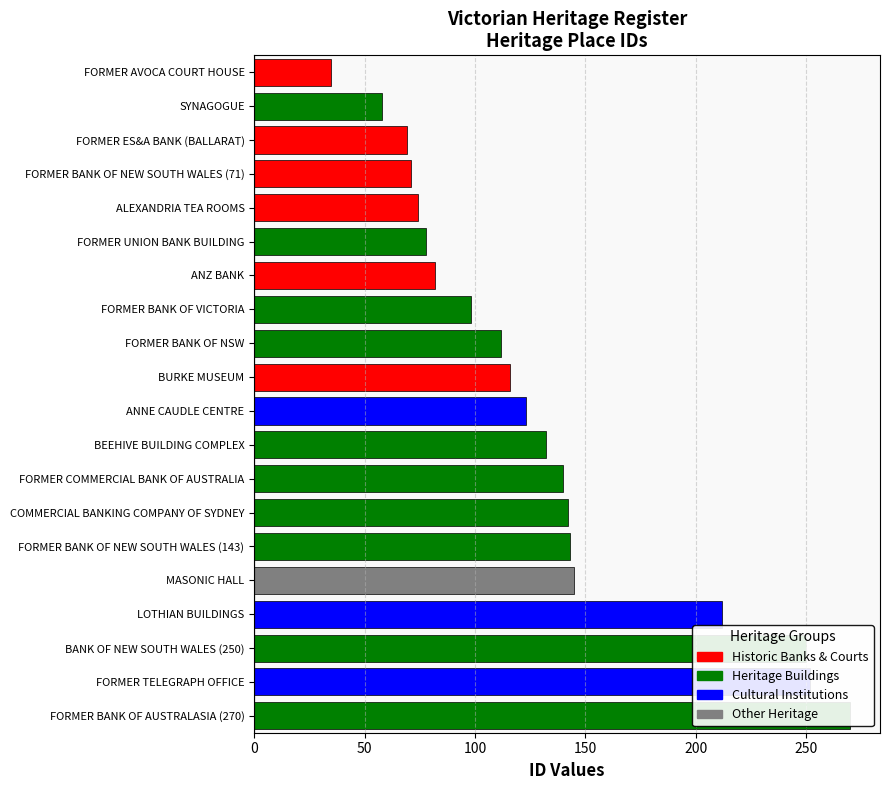

List the labels in order of value, largest first.

FORMER BANK OF AUSTRALASIA (270), FORMER TELEGRAPH OFFICE, BANK OF NEW SOUTH WALES (250), LOTHIAN BUILDINGS, MASONIC HALL, FORMER BANK OF NEW SOUTH WALES (143), COMMERCIAL BANKING COMPANY OF SYDNEY, FORMER COMMERCIAL BANK OF AUSTRALIA, BEEHIVE BUILDING COMPLEX, ANNE CAUDLE CENTRE, BURKE MUSEUM, FORMER BANK OF NSW, FORMER BANK OF VICTORIA, ANZ BANK, FORMER UNION BANK BUILDING, ALEXANDRIA TEA ROOMS, FORMER BANK OF NEW SOUTH WALES (71), FORMER ES&A BANK (BALLARAT), SYNAGOGUE, FORMER AVOCA COURT HOUSE